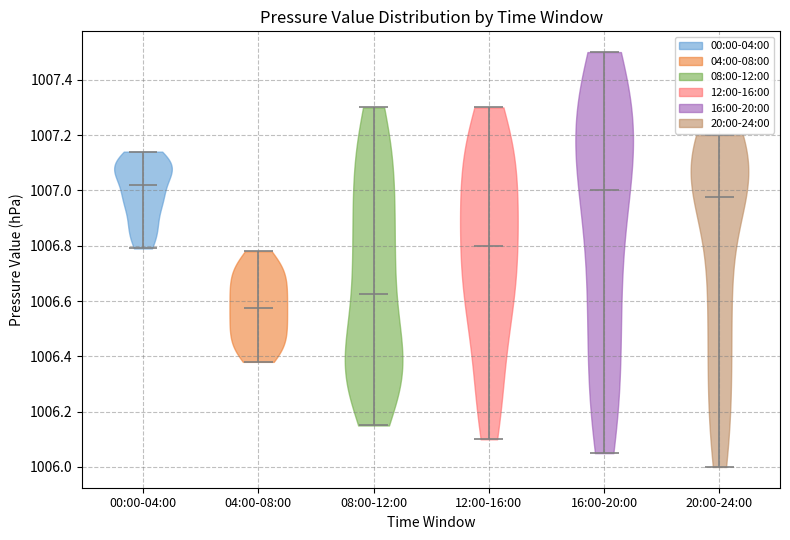

What is the lowest point the violin for 04:00-08:00 reaches on the y-axis? The values are not printed on the chart, so give them approximately, as read against the axis.

1006.38